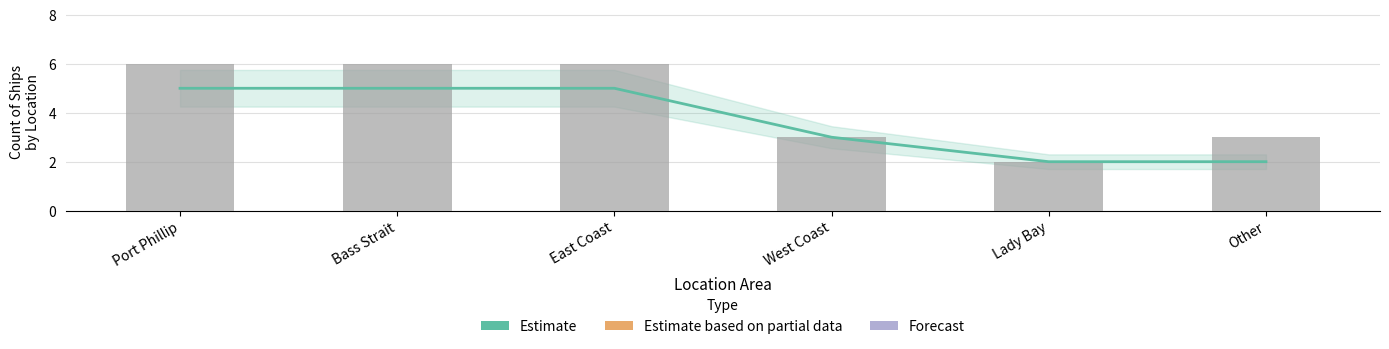

Which series has the largest total across all categories?

Count